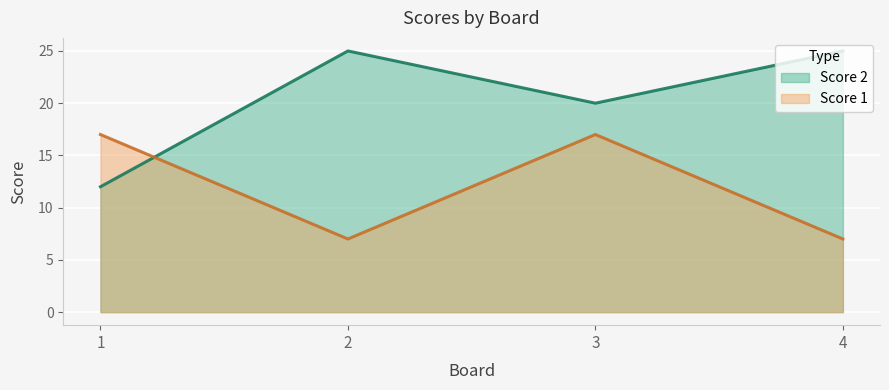

At which label does Score 2 reach its minimum?

1